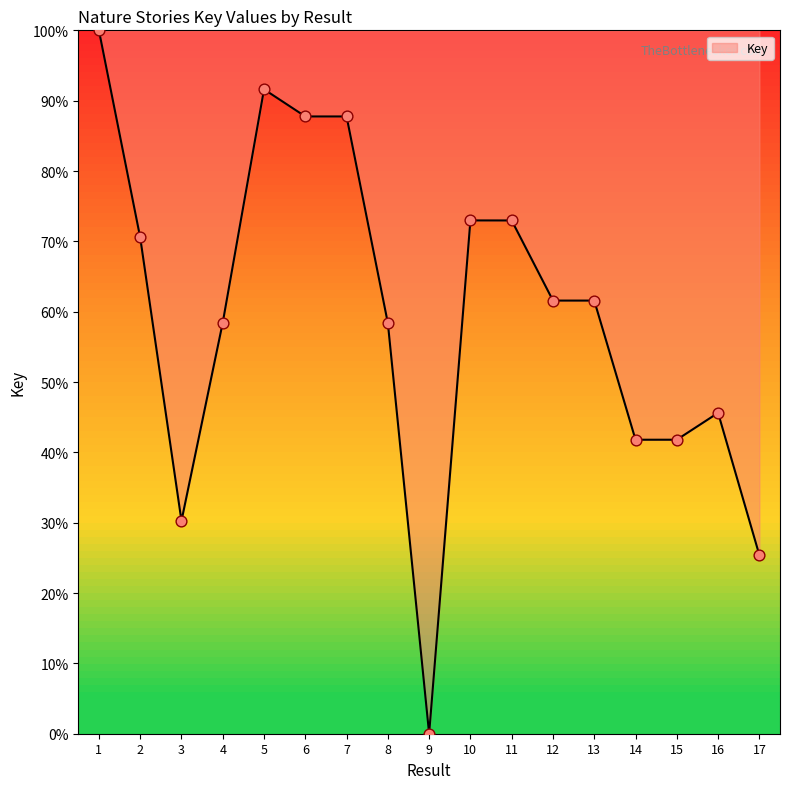

What is the ratio of the value at 15 to the value at 1?

0.4